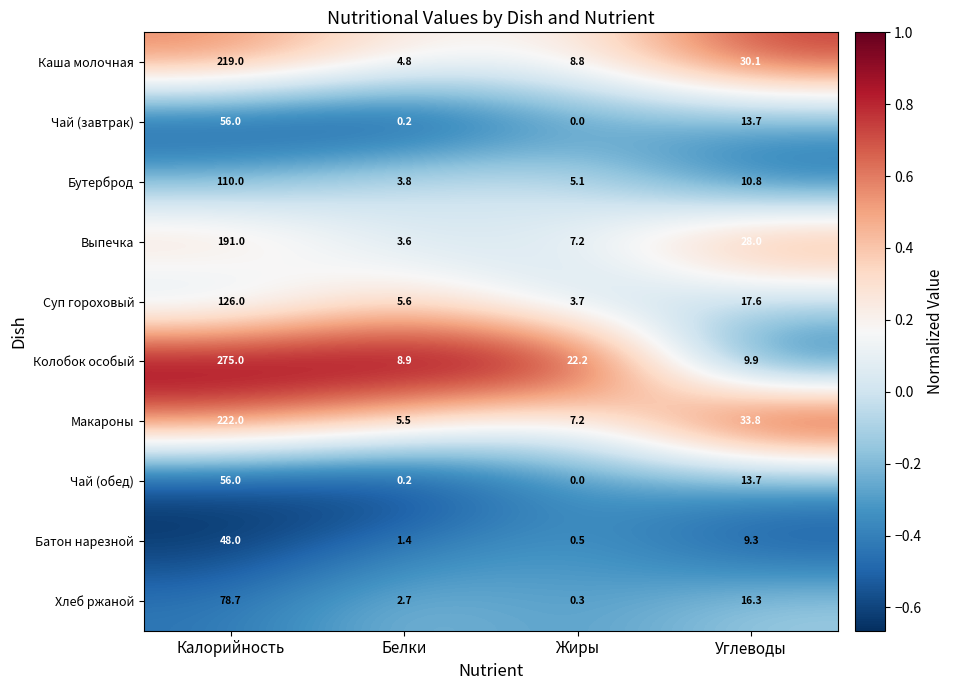

True or false: Чай (обед) has a value of -24.6 at Жиры.

False